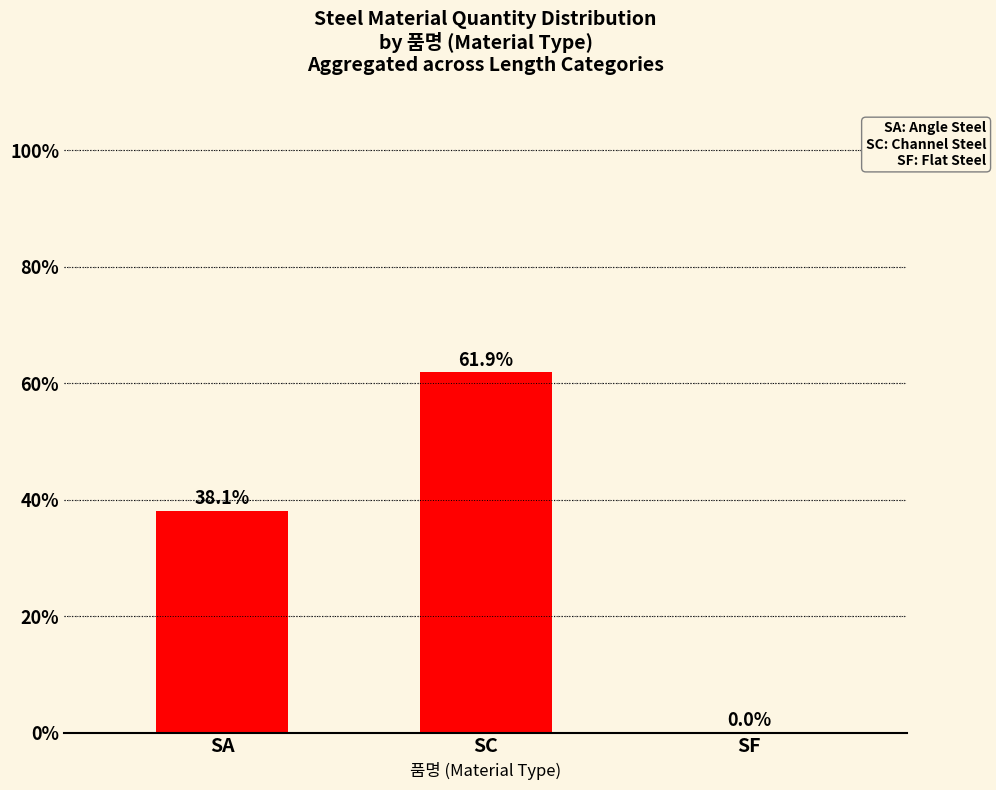

What is the sum of the values at SA and SC?

100.0